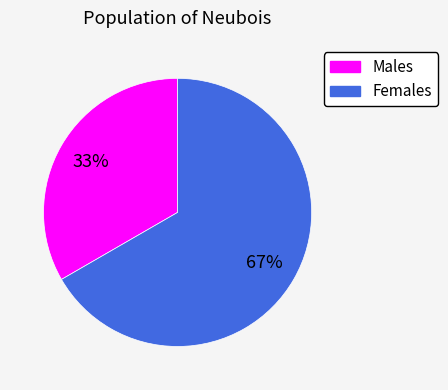

Does any single category account for the majority?

Yes